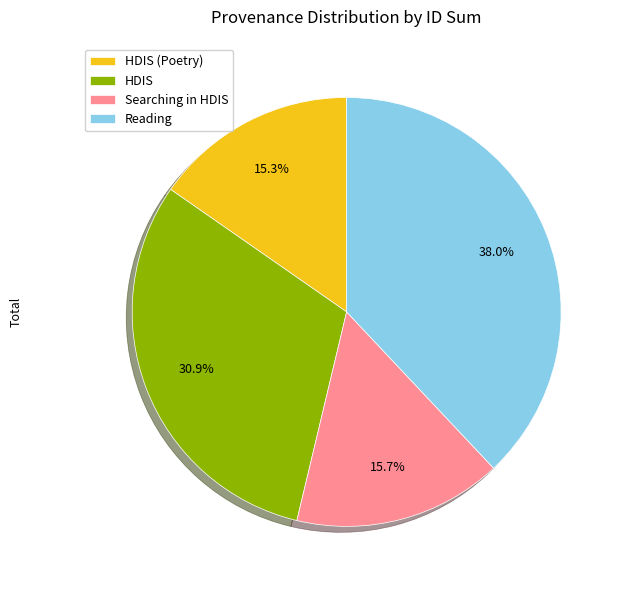

Does HDIS account for over 50% of the chart?

No